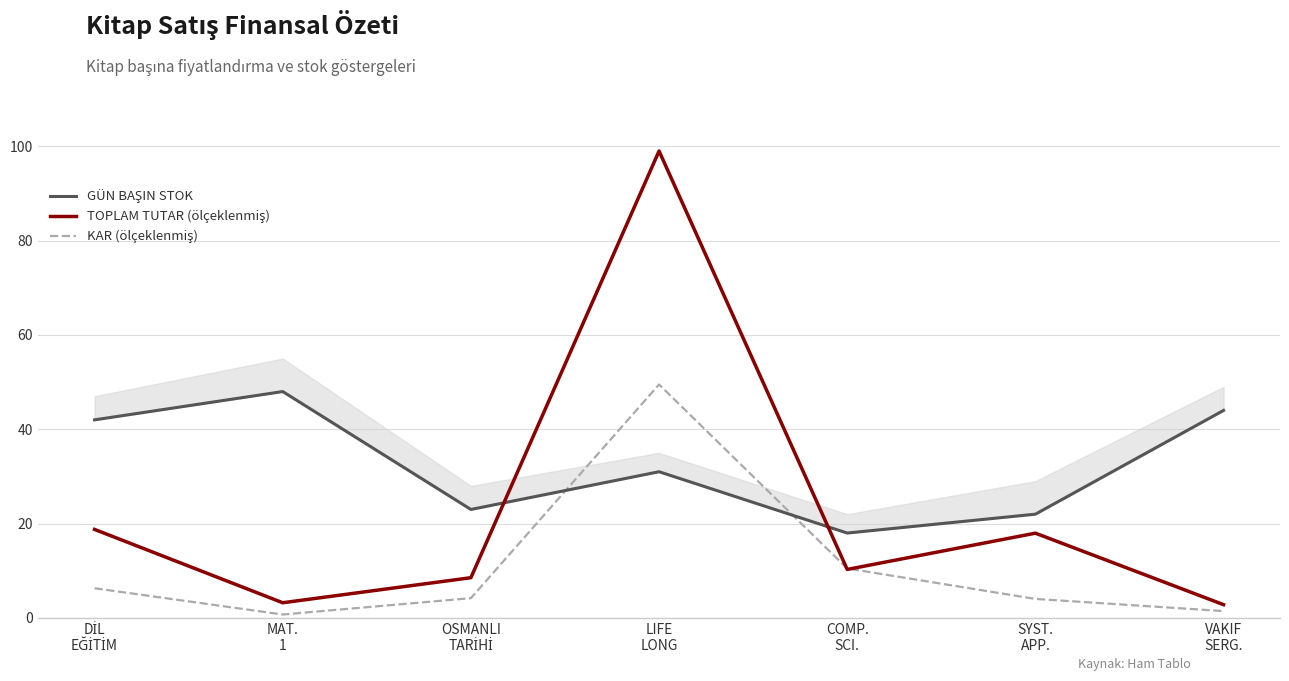

Does the chart have visible grid lines?

Yes